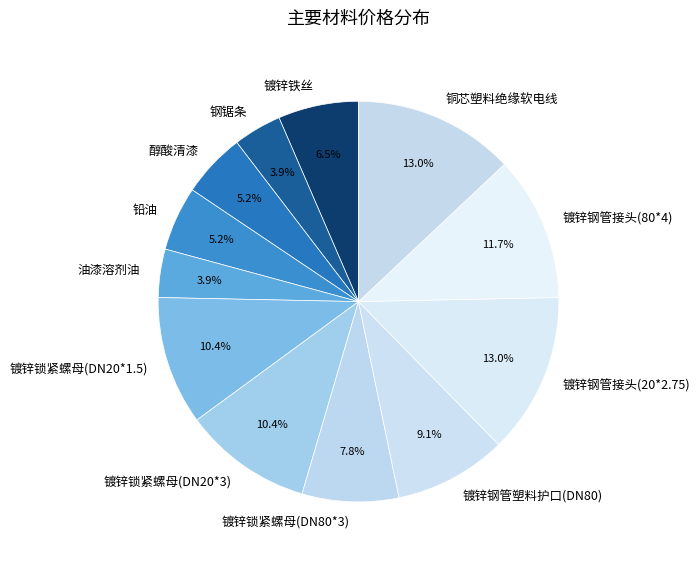

How many slices are in this pie chart?

12